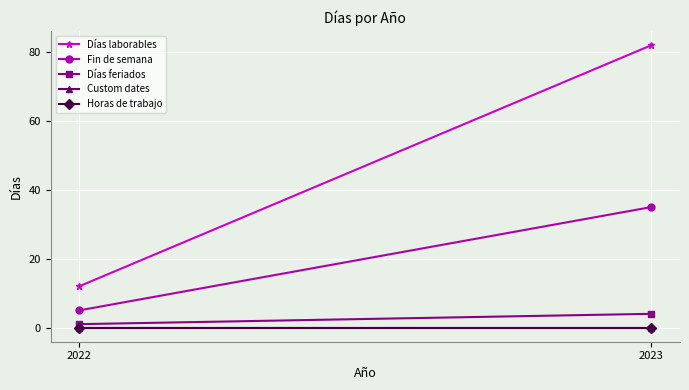

At how many categories does at least one series exceed 79?

1